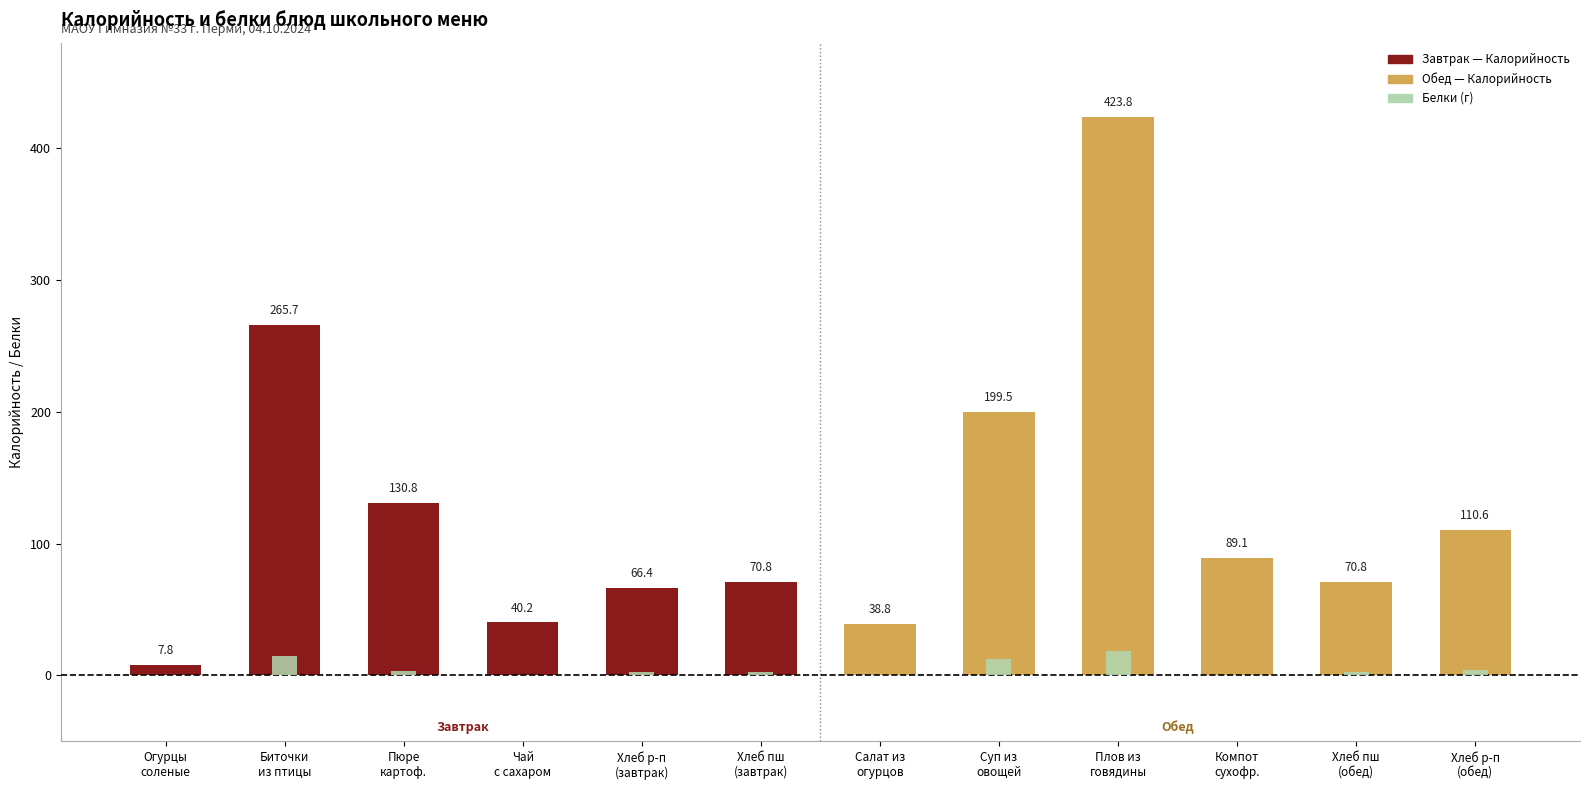

What is the maximum value shown in the chart?

423.8